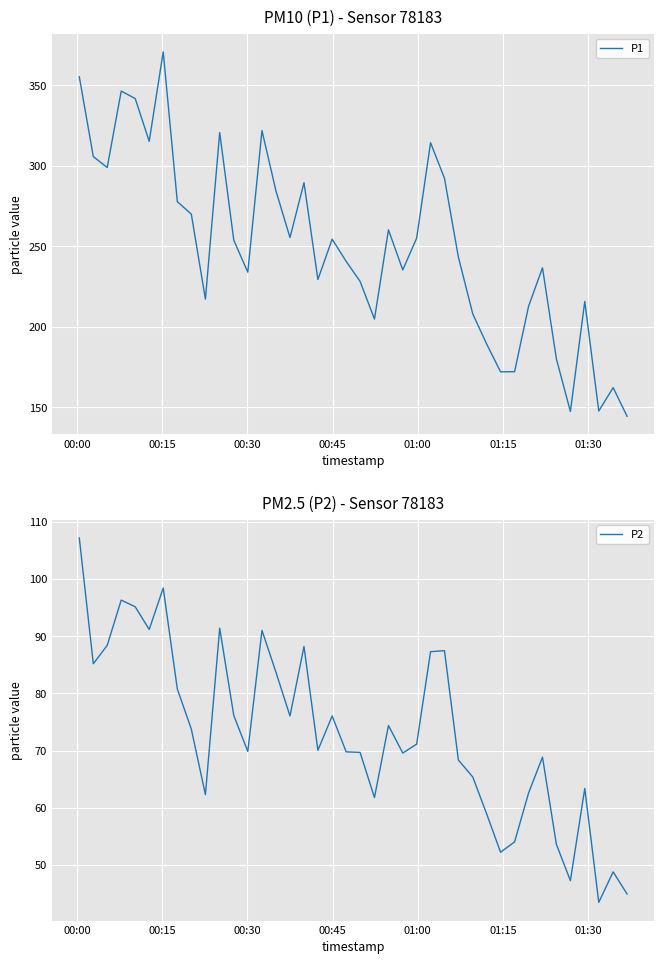

What is the lowest value of the P1 series?

144.4